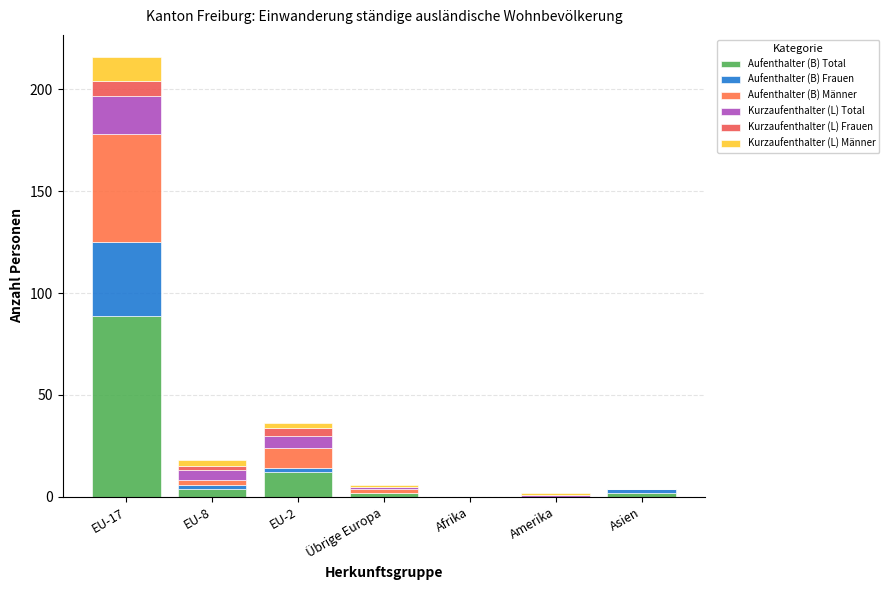

How many distinct data groups are displayed?

6